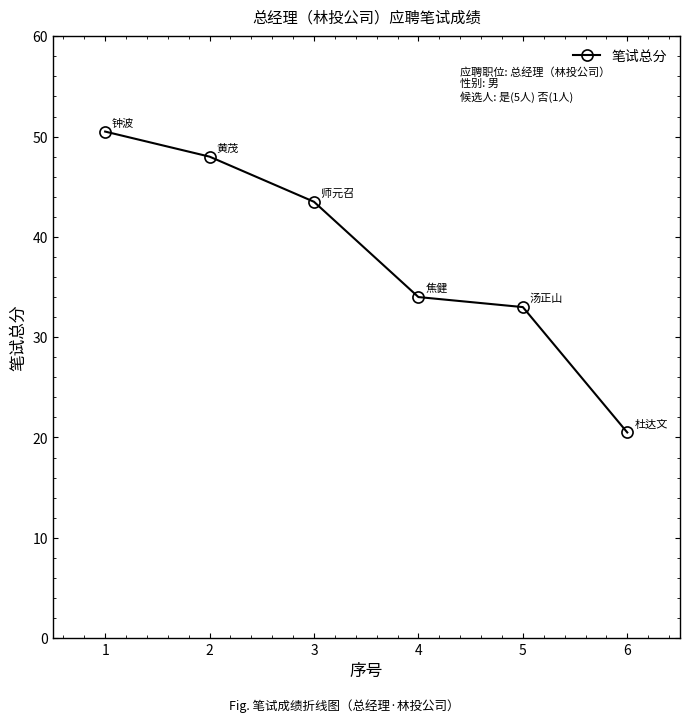

At which category does the chart reach its minimum across all series?

6